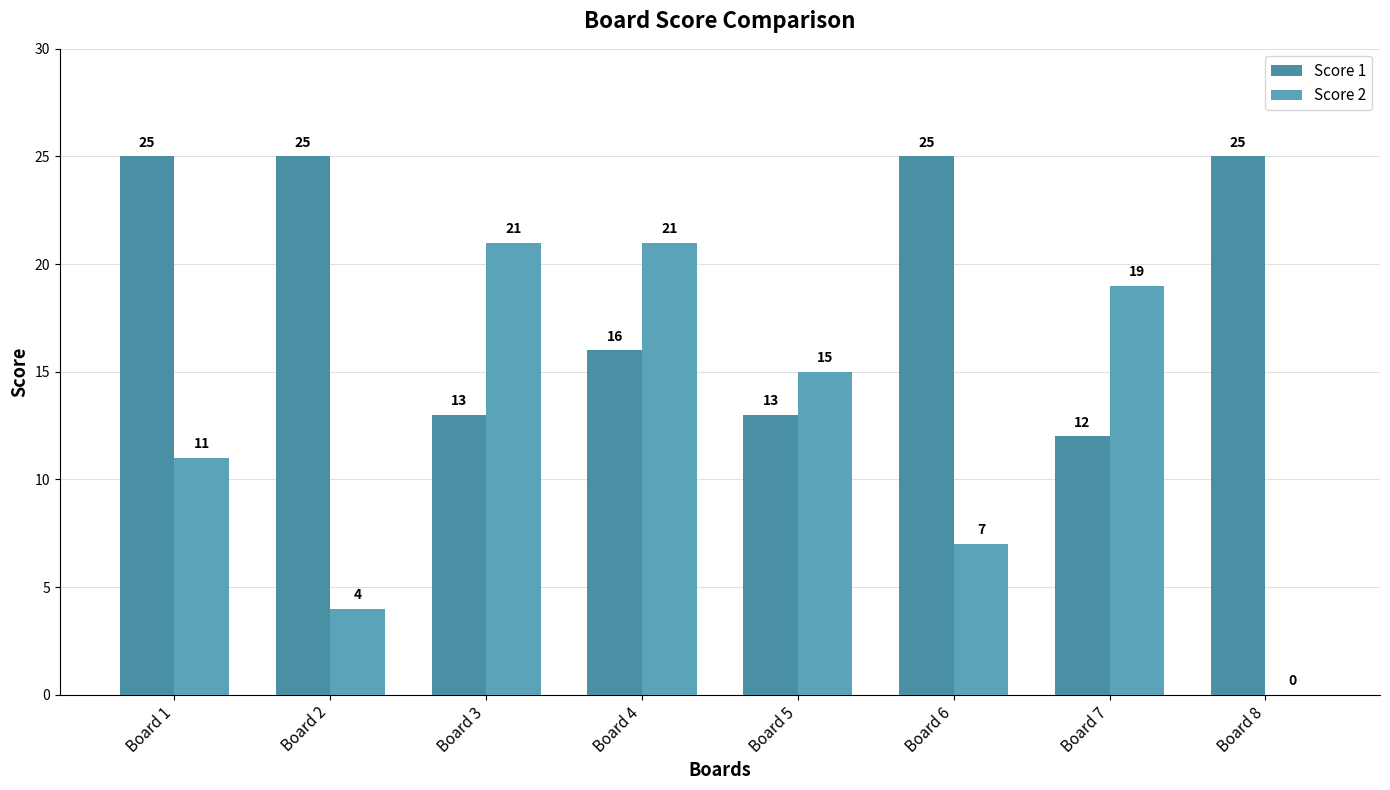

Which series changed the most between Board 1 and Board 7?

Score 1